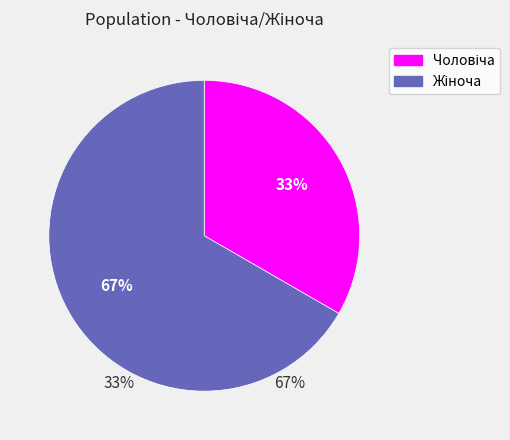

What is the change in value from Чоловіча to Жіноча?

+1